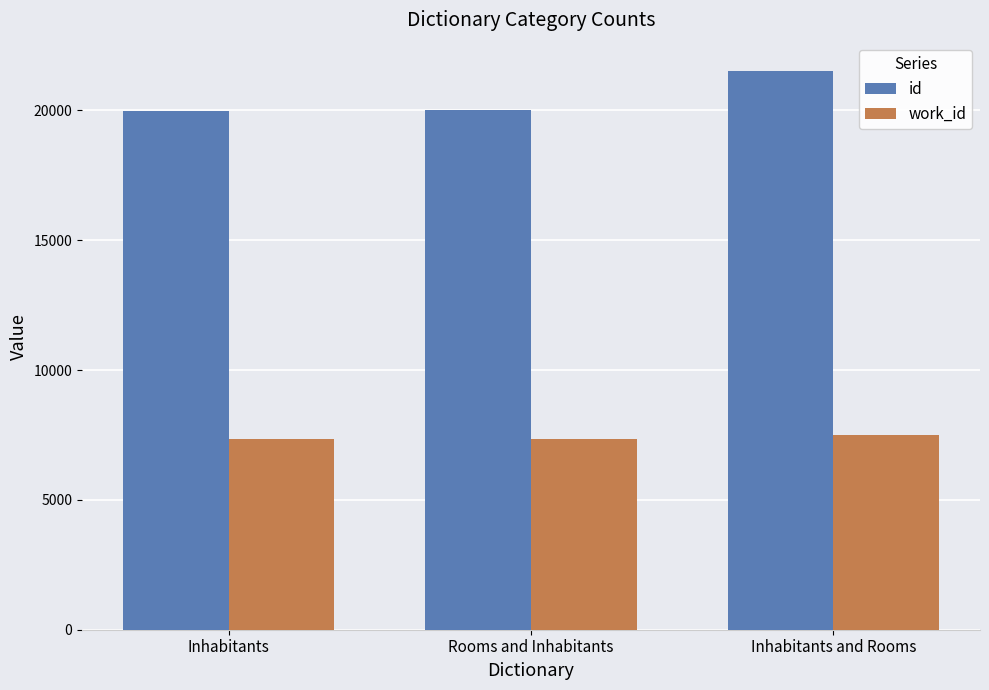

Read the work_id value at Inhabitants and Rooms.

7512